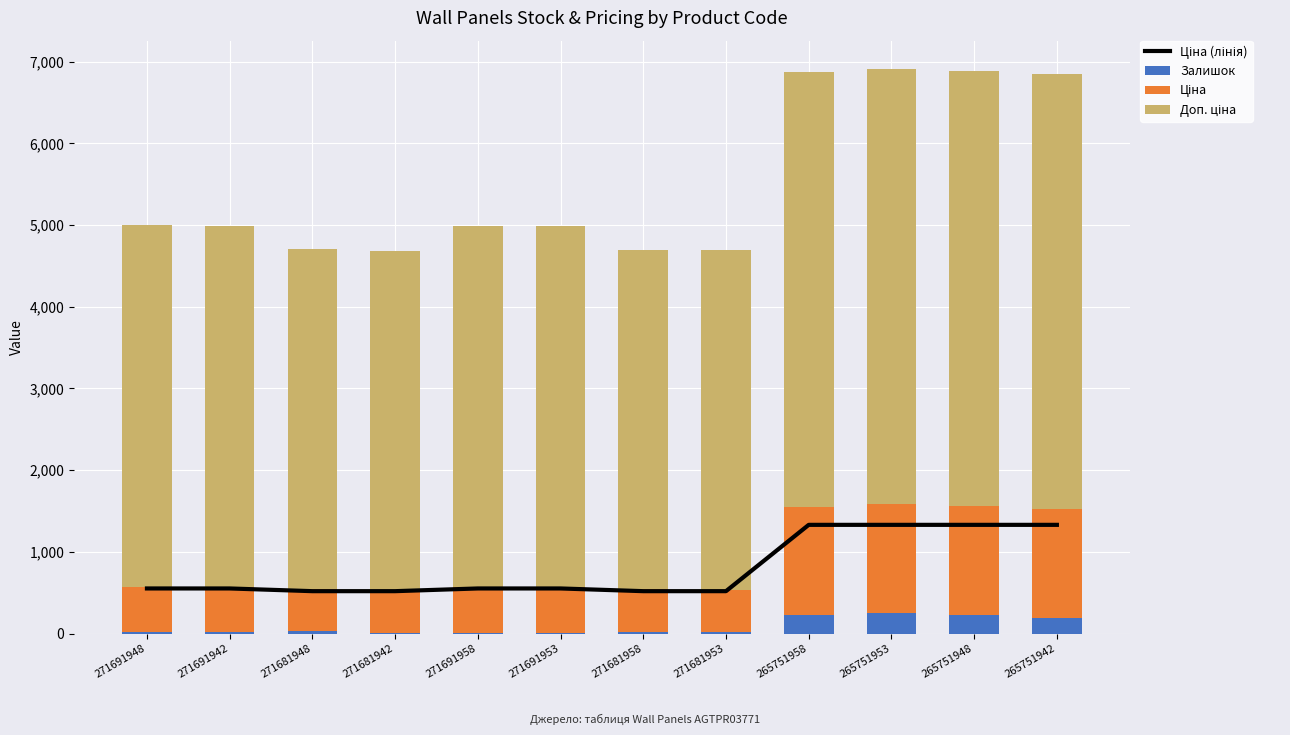

What are all the series names shown in the legend?

Ціна (лінія), Залишок, Ціна, Доп. ціна